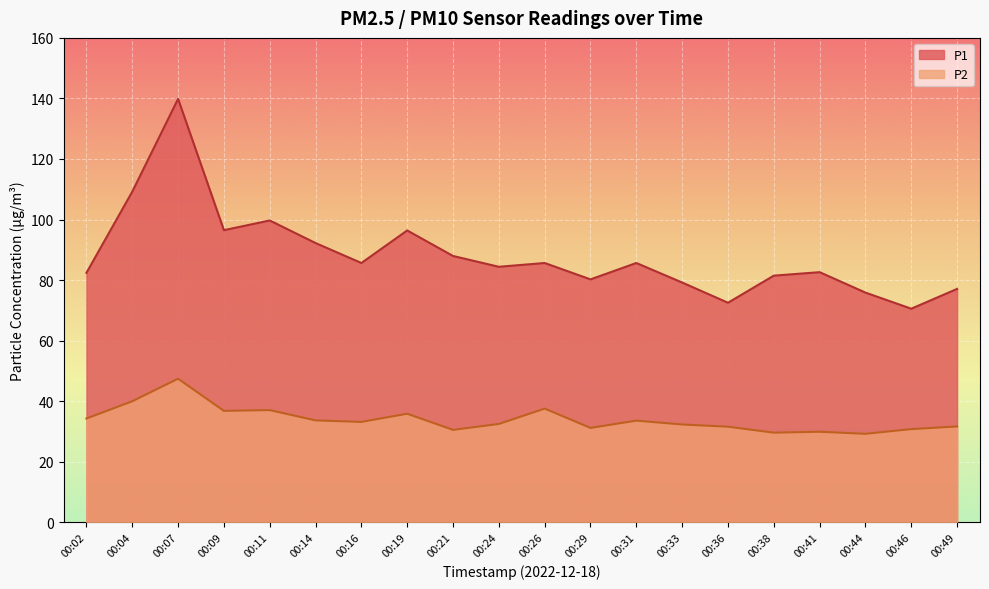

At which label does P1 reach its minimum?

00:46